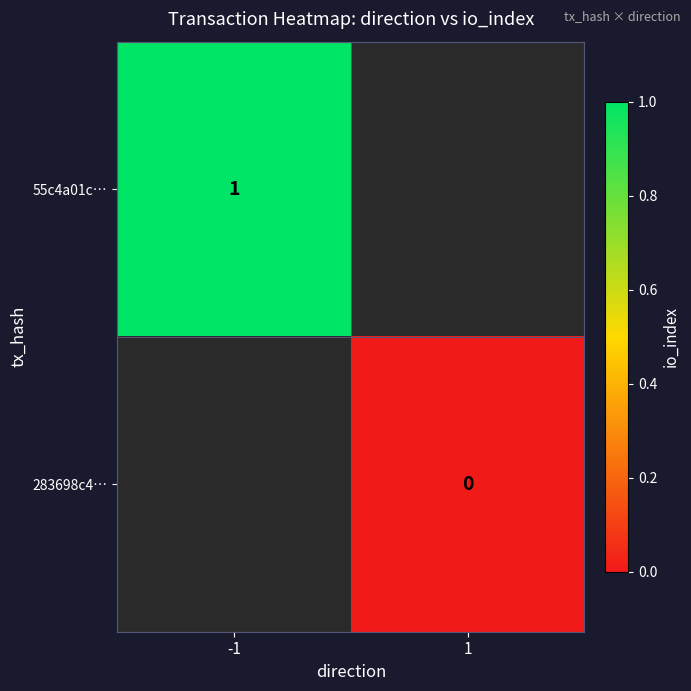

List the series in order of their peak value, highest first.

55c4a01c…, 283698c4…